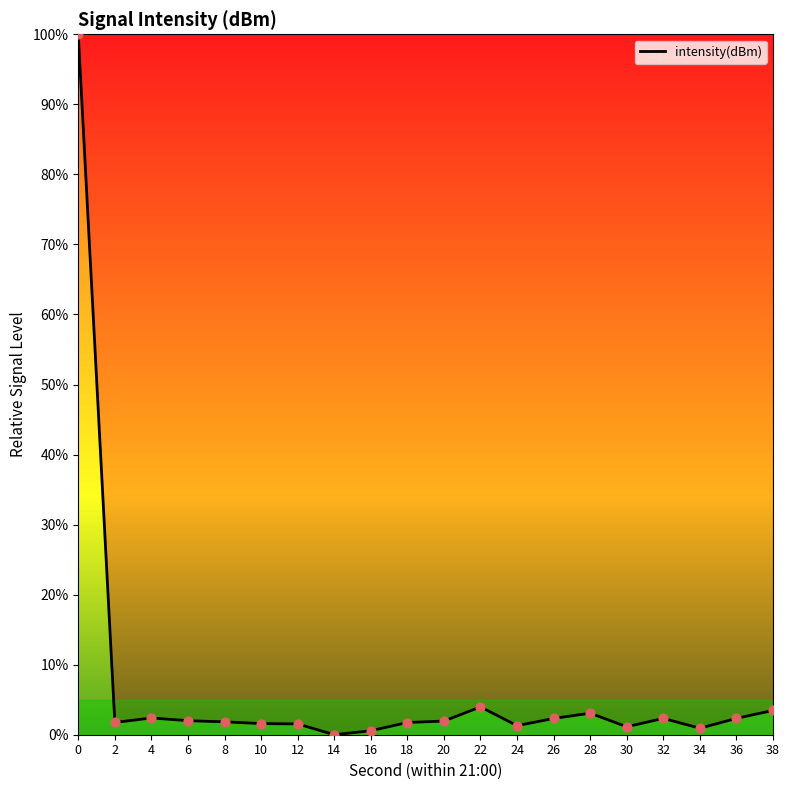

What is the change in value from 6 to 32?

+0.3